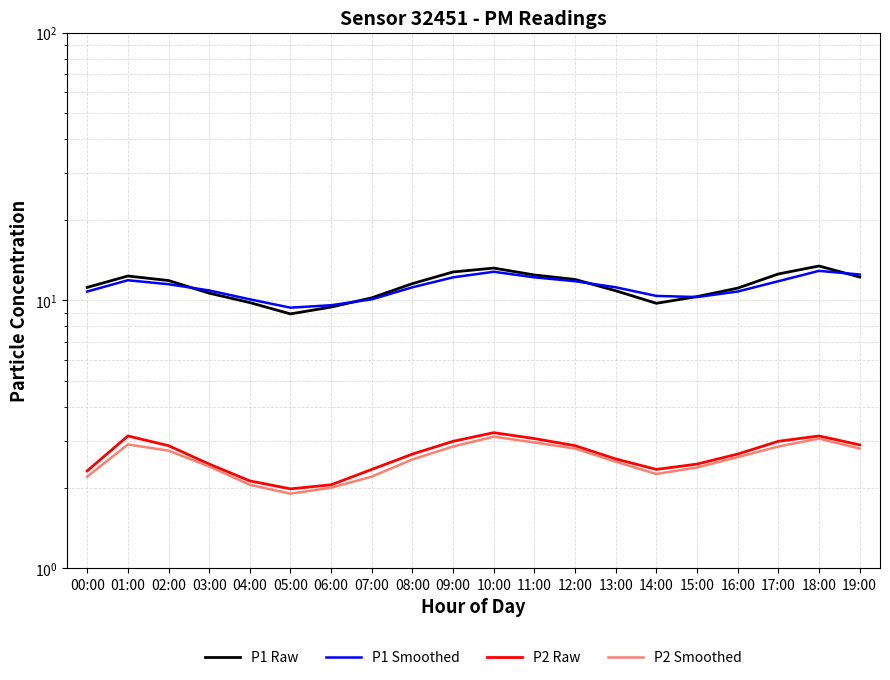

Does the chart display data point markers on the line(s)?

No